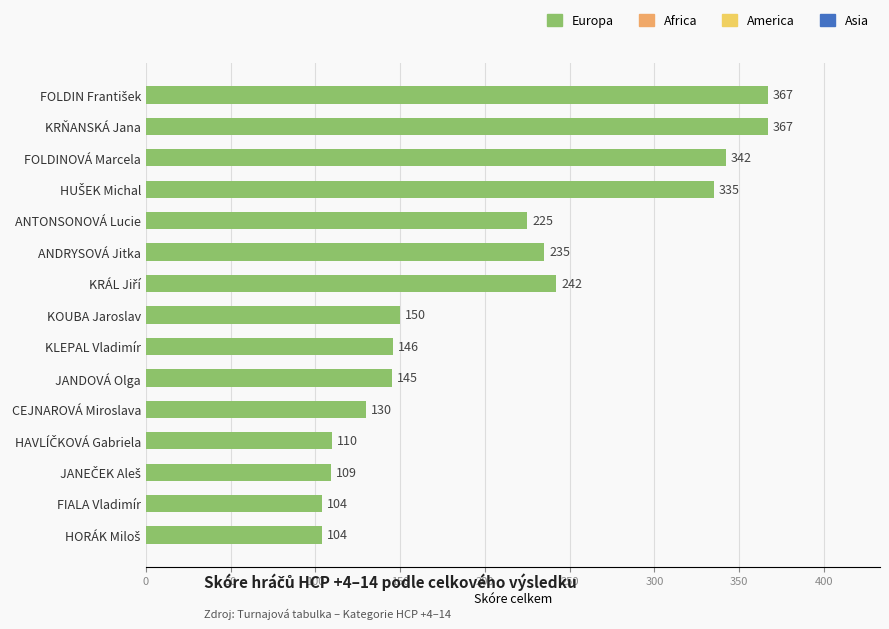

Is it true that the value at KRŇANSKÁ Jana is 184?

False